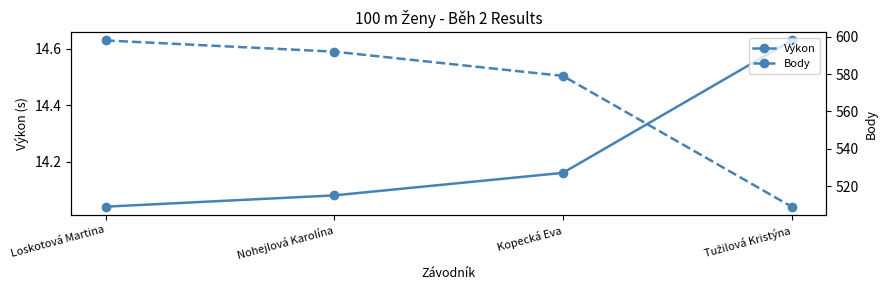

At which label is Výkon closest to 14?

Loskotová Martina